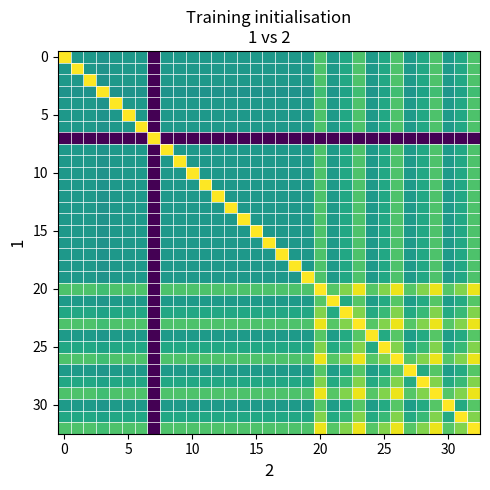

How many categories are shown in the chart?

33